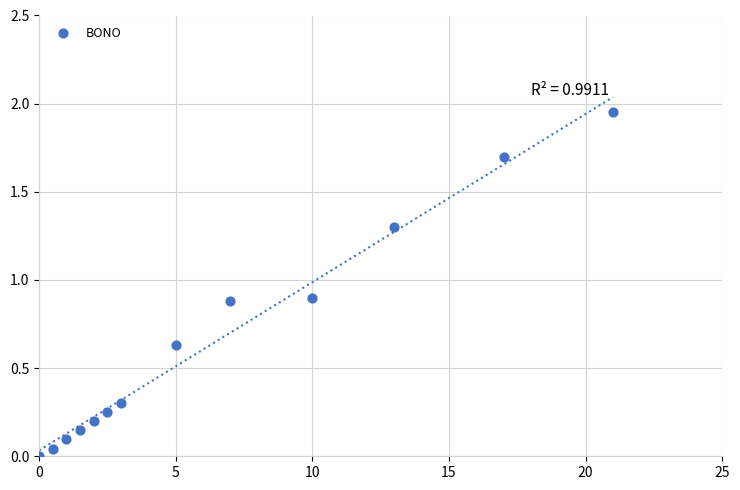

What is the range of X values (max minus min)?

21.0